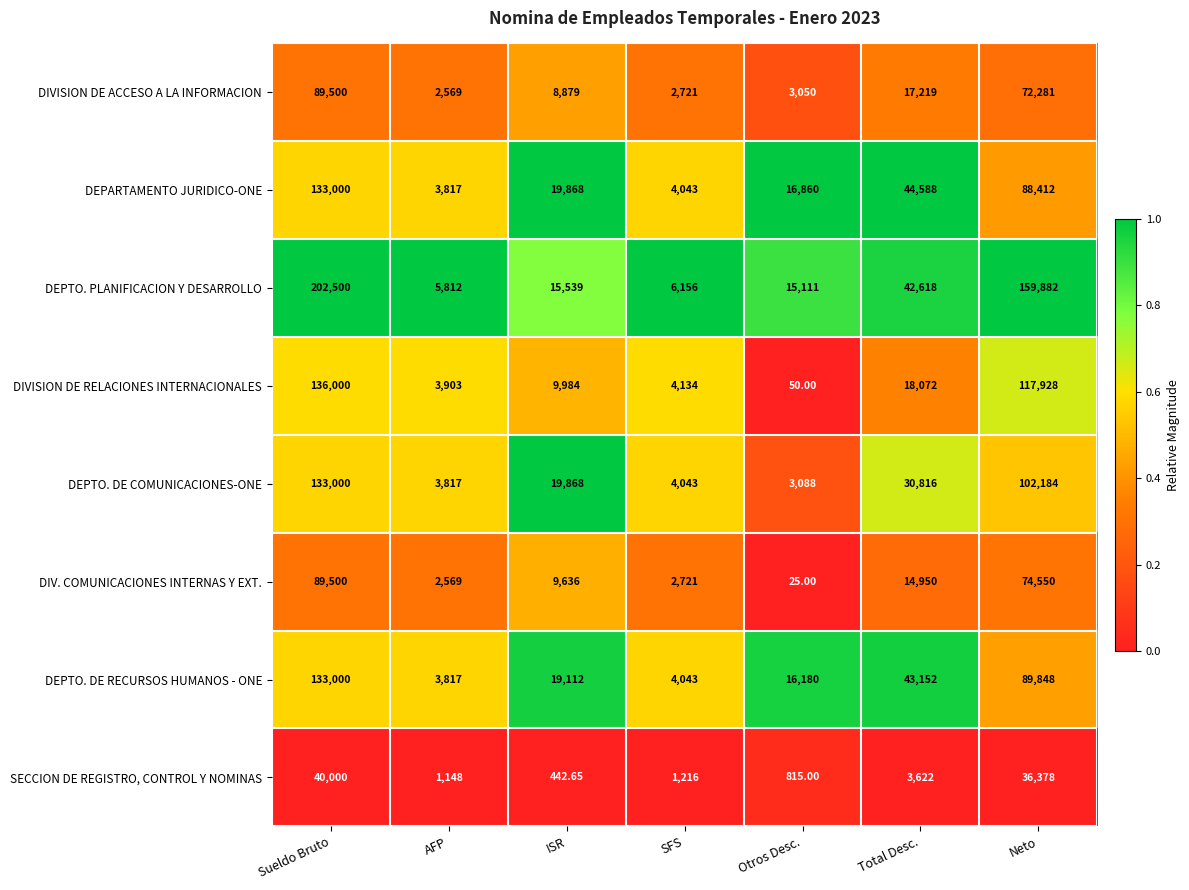

Which series has the largest total across all categories?

DEPTO. PLANIFICACION Y DESARROLLO